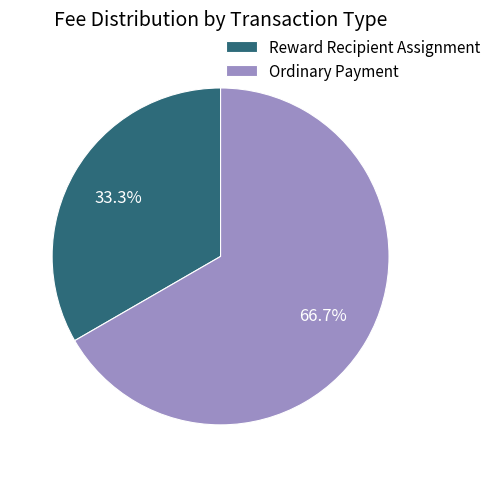

How many segments does this pie chart have?

2